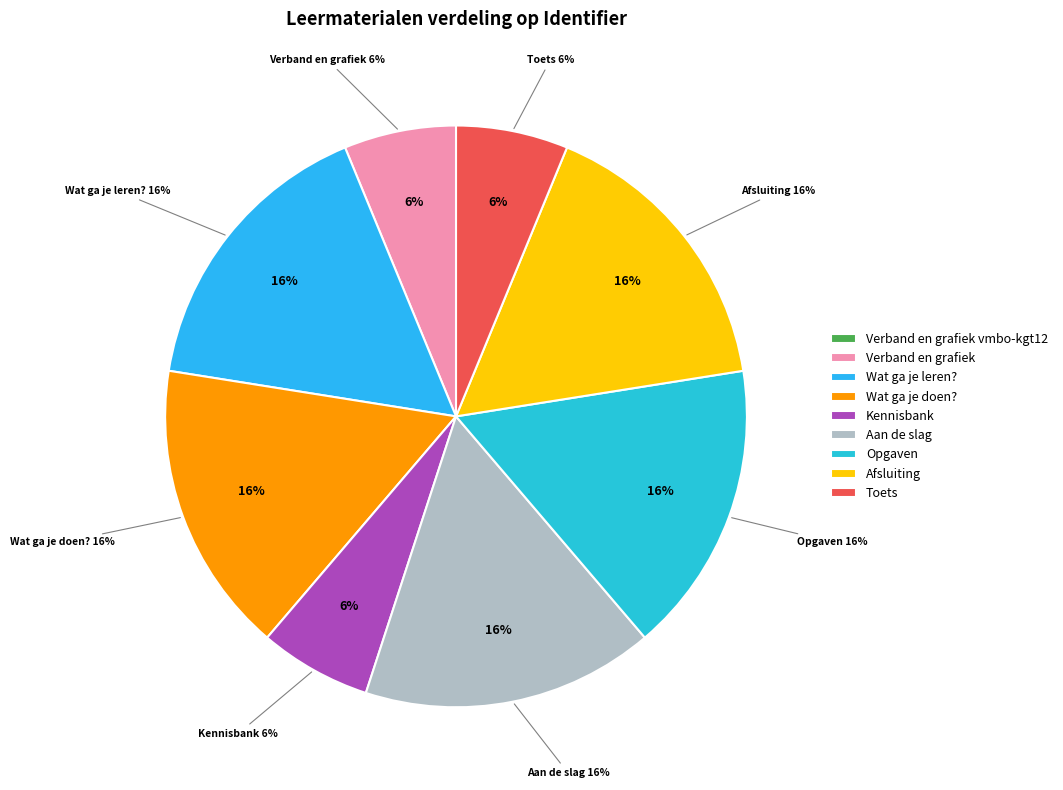

True or false: Toets accounts for 6% of the total.

True